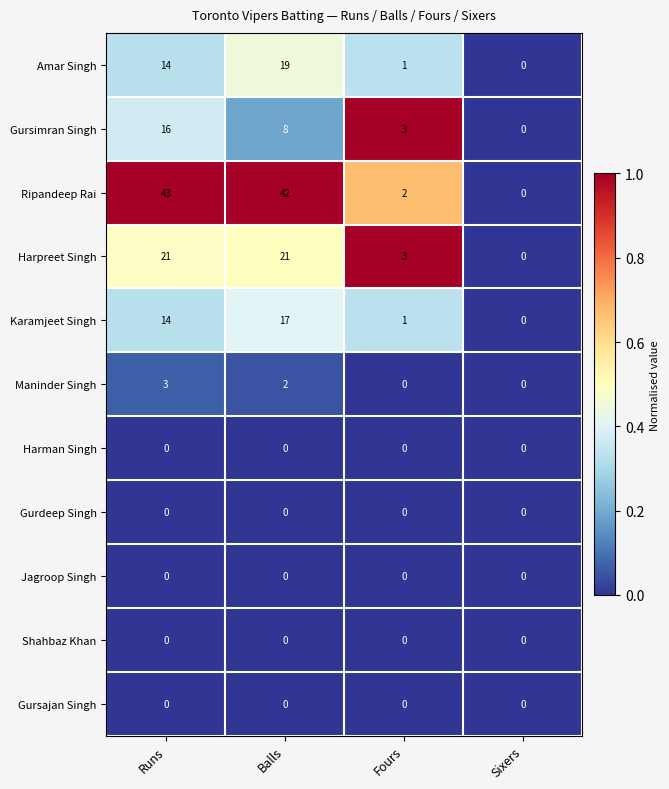

The Karamjeet Singh series shows 14 at Runs. True or false?

True